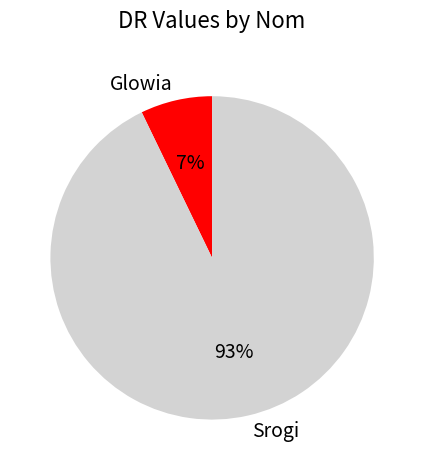

Count the number of slices in the pie.

2